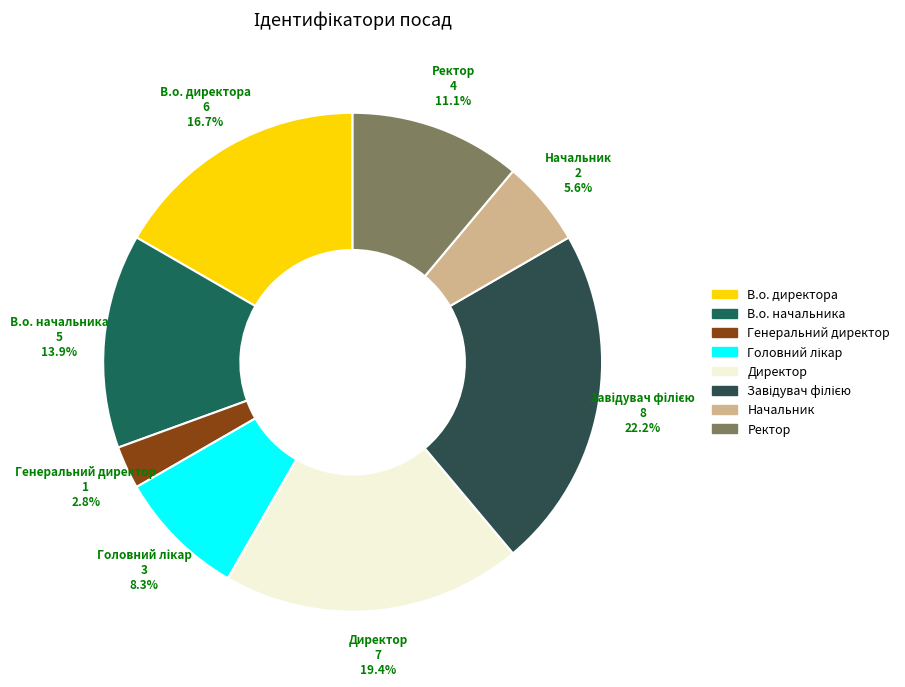

To the nearest percent, what percentage of the pie is В.о. начальника?

14%